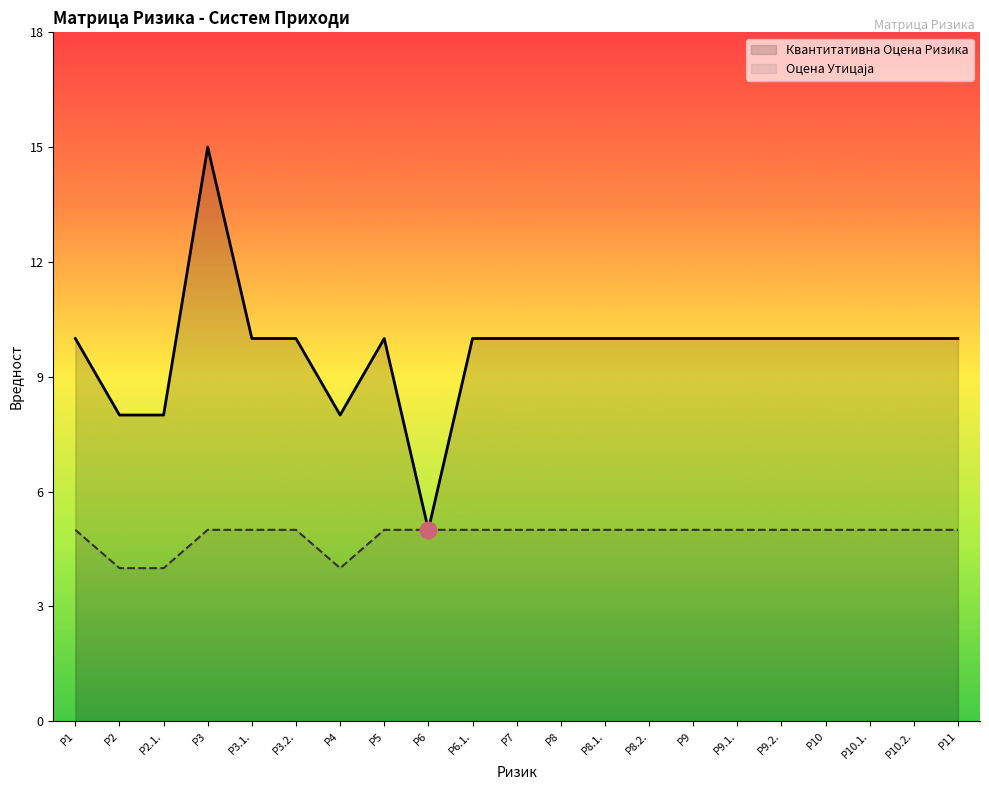

What is the value of the Оцена Утицаја point at the 18th from the left?

5